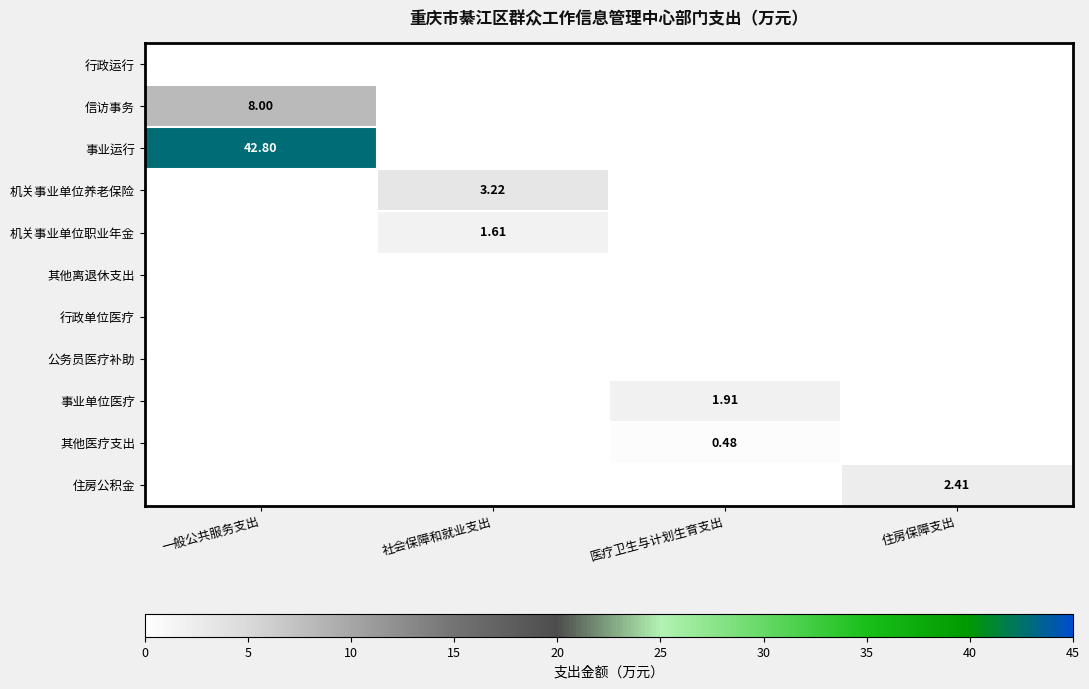

Where is 机关事业单位职业年金 nearest to the value 0?

一般公共服务支出